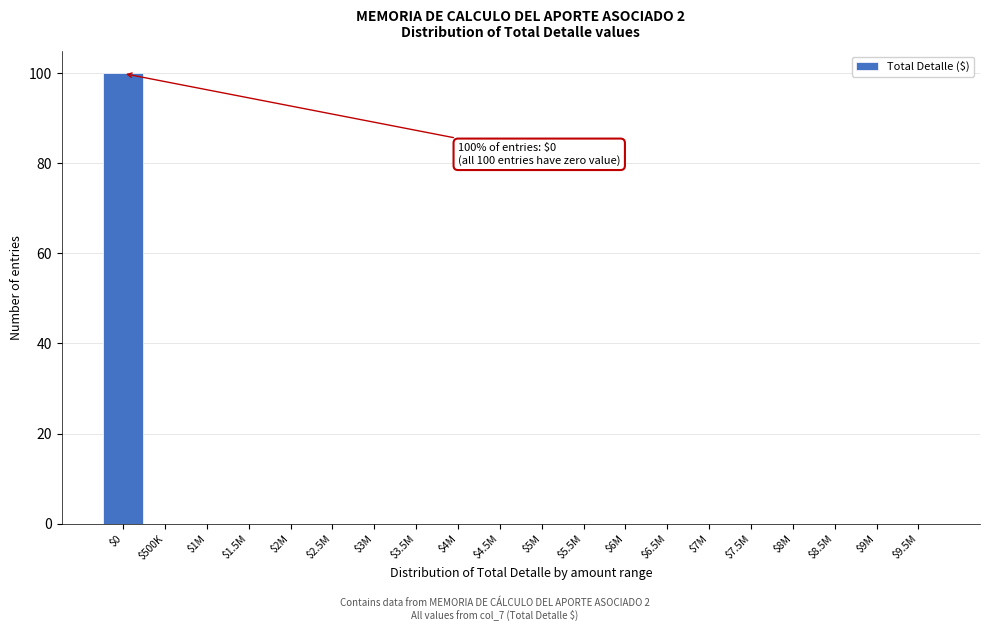

At which category does the chart reach its peak across all series?

$0